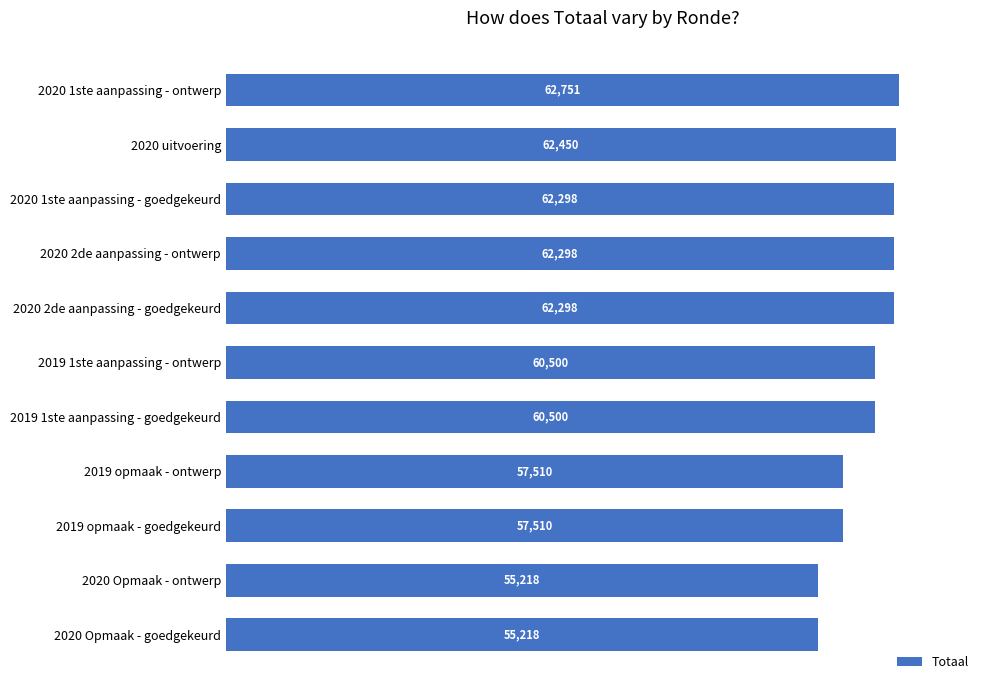

What is the difference between the maximum and second lowest values?

7533